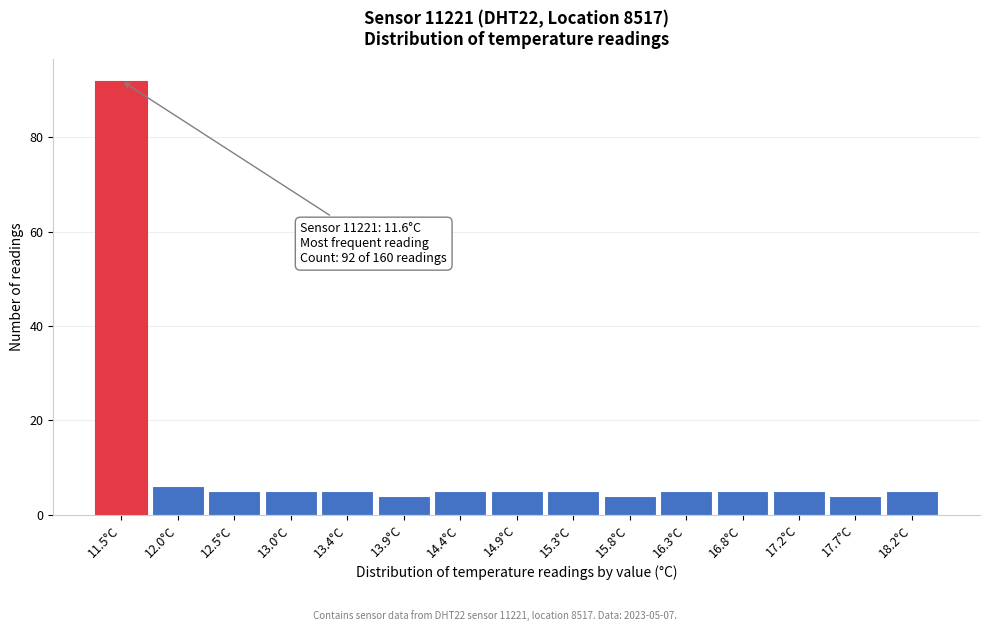

Reading left to right, what are all the values shown in this chart?

11.5°C=92	12.0°C=6	12.5°C=5	13.0°C=5	13.4°C=5	13.9°C=4	14.4°C=5	14.9°C=5	15.3°C=5	15.8°C=4	16.3°C=5	16.8°C=5	17.2°C=5	17.7°C=4	18.2°C=5